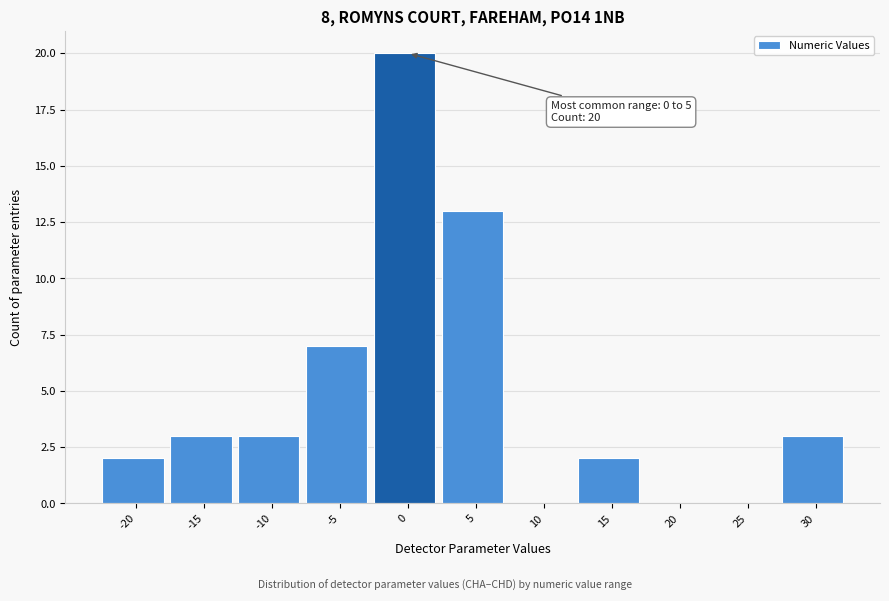

Reading left to right, transcribe all the data shown in this chart.

-20=2	-15=3	-10=3	-5=7	0=20	5=13	10=0	15=2	20=0	25=0	30=3